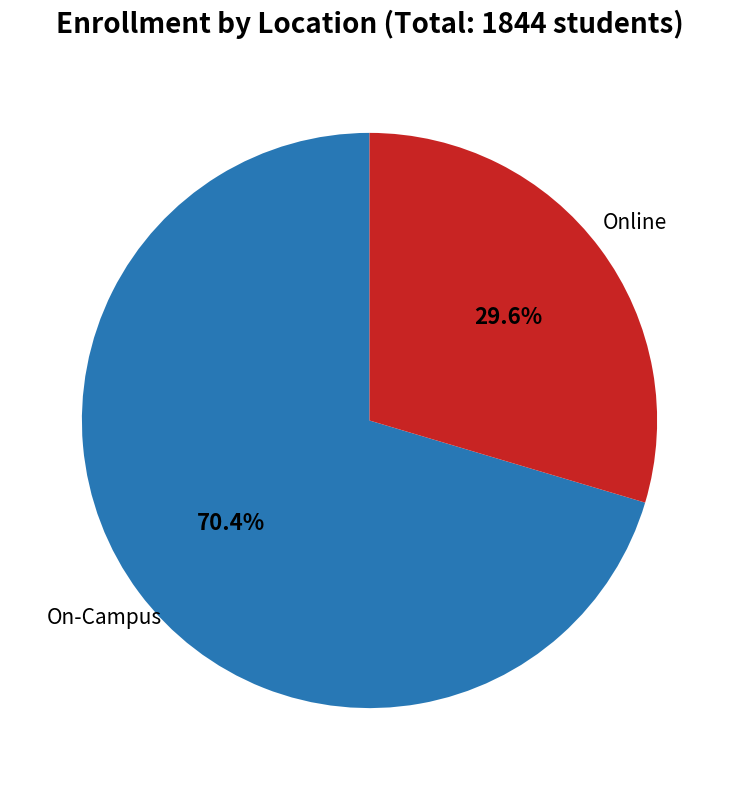

Is there a majority slice in this chart?

Yes